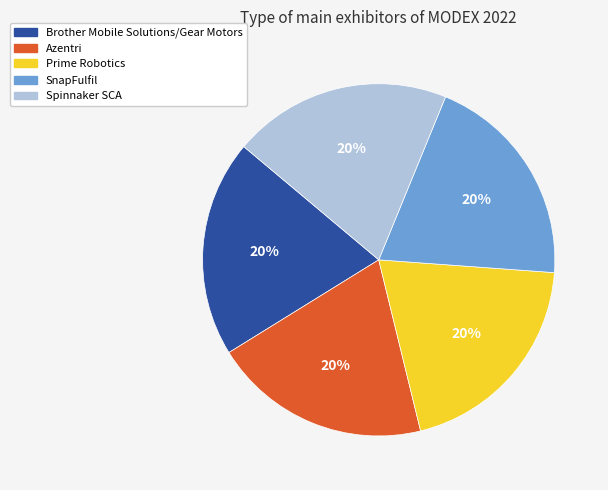

How many slices are in this pie chart?

5